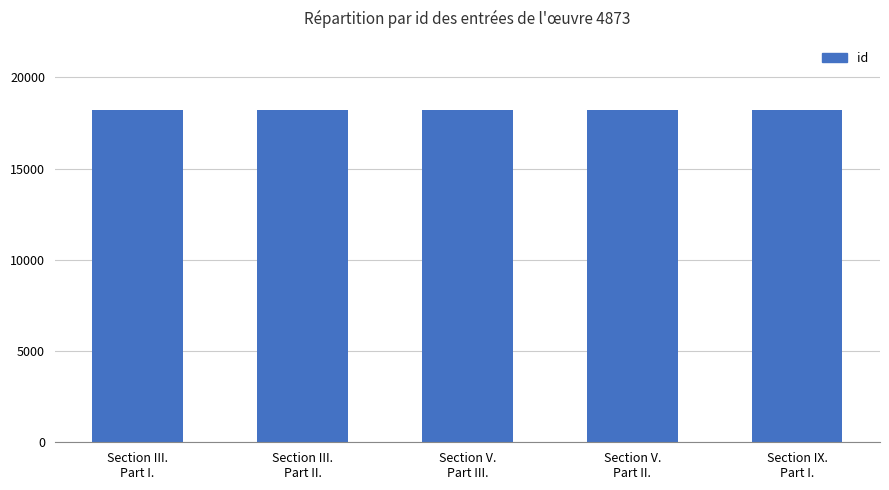

True or false: the data shows 18189 at Section V.
Part III..

True